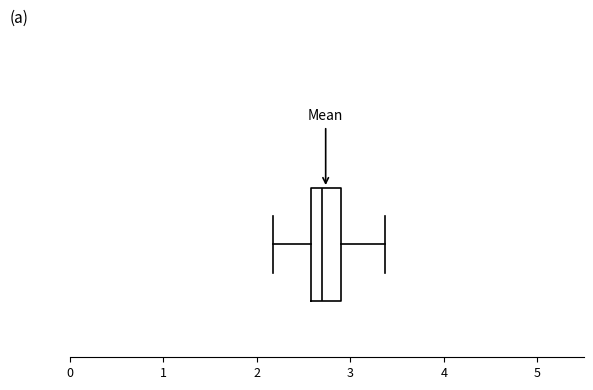

Read this box plot against the x-axis: the position of the median line, the range covered by the box, and the ends of both whiskers. The values are not printed on the chart, so give them approximately, as read against the axis.

median 2.7, box 2.6 to 2.9, whiskers 2.2 to 3.4